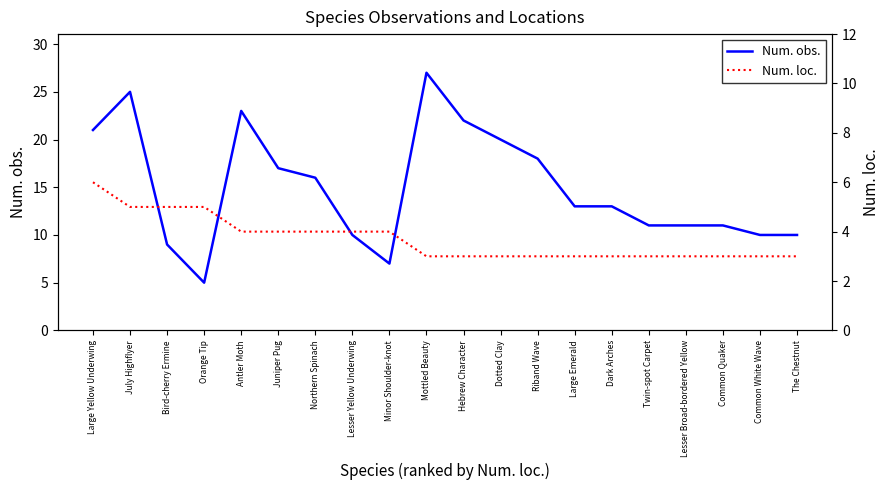

What is the value of the Num. loc. point at the 19th from the left?

3